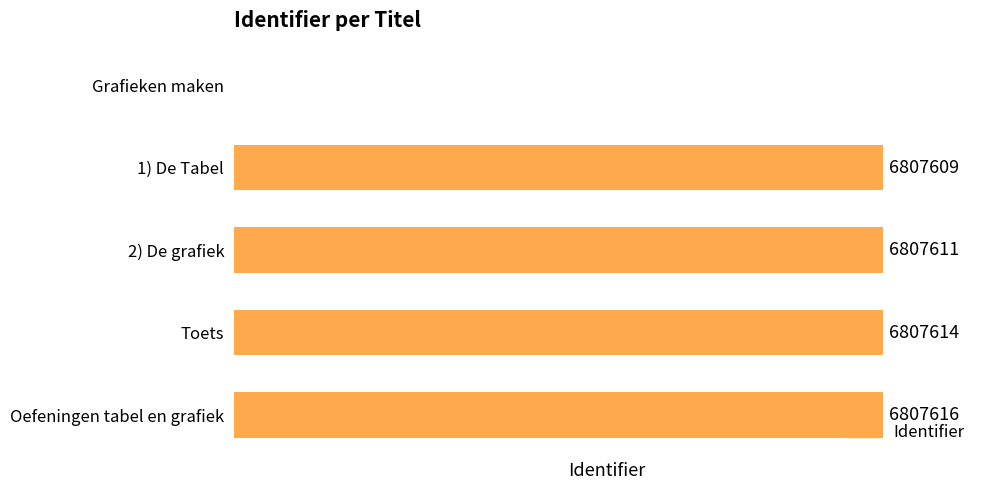

At which label is the value closest to 3403808?

1) De Tabel